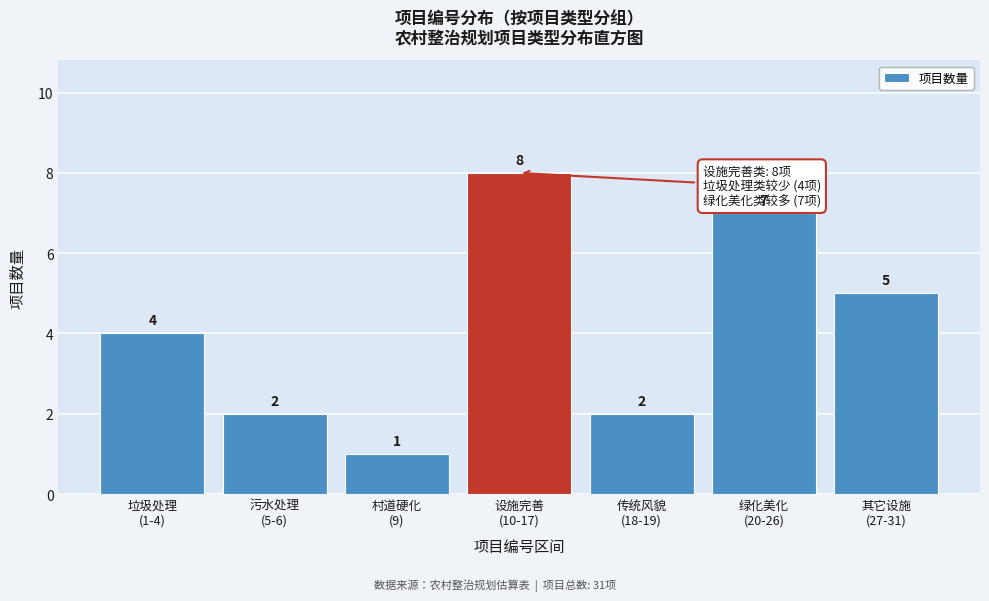

Reading right to left, what are all the values shown in this chart?

5	7	2	8	1	2	4